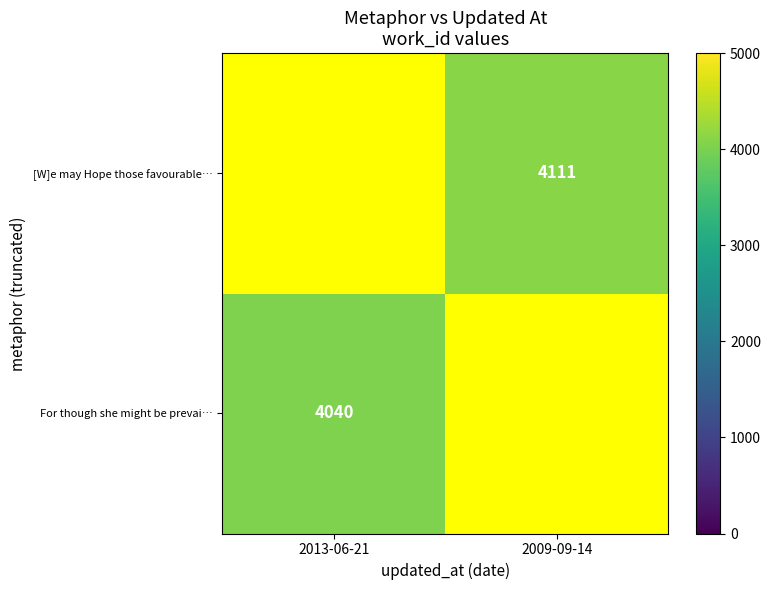

The [W]e may Hope those favourable… series shows 5534 at 2009-09-14. True or false?

False